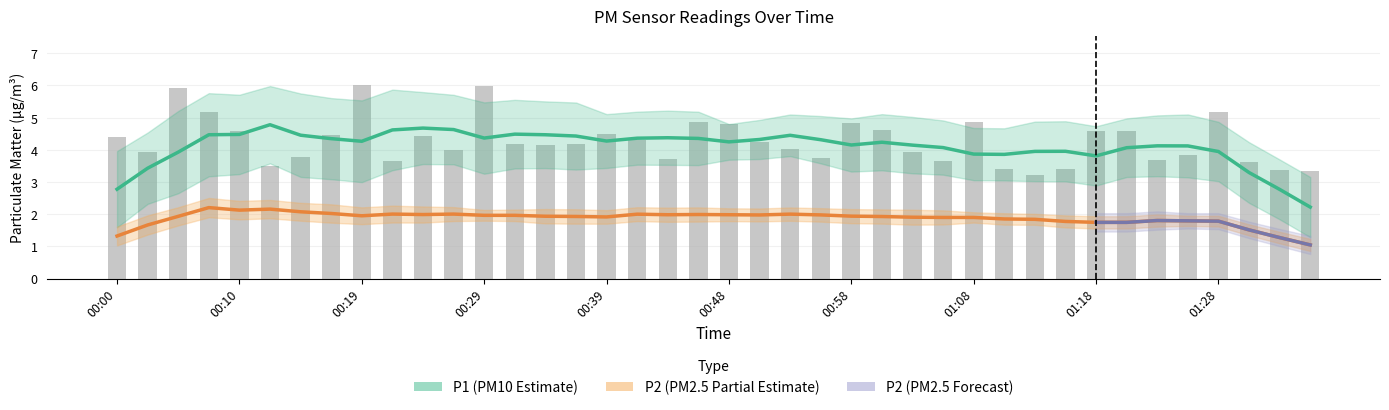

What is the ratio of the value at 00:00 to the value at 01:03?

1.1